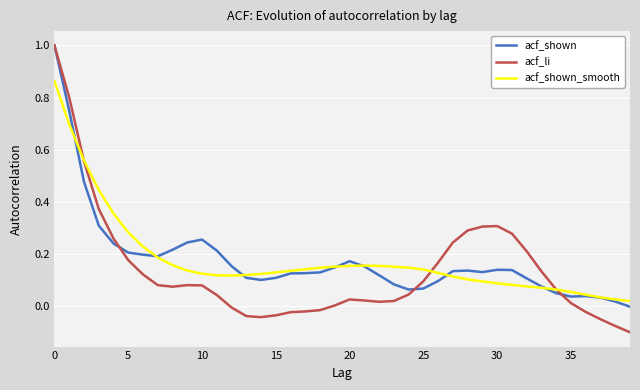

Which series has the largest range (max minus min)?

acf_li